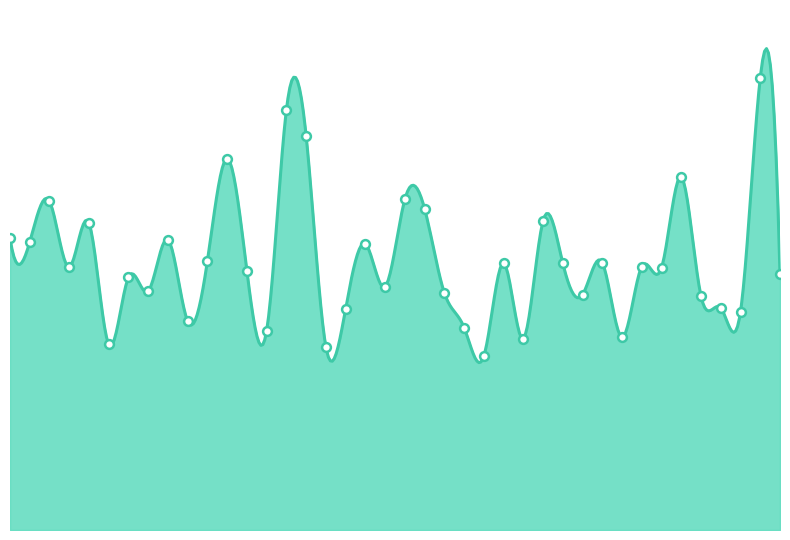

What is the change in value from 01:29 to 01:24?

+5.2